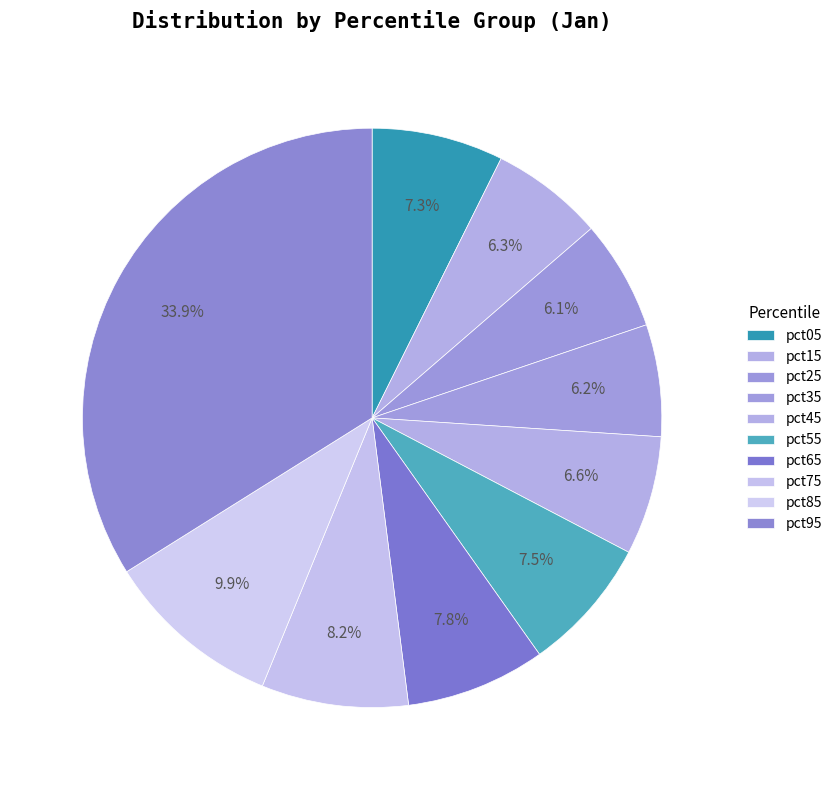

Combined, do pct45 and pct95 account for over 50%?

No